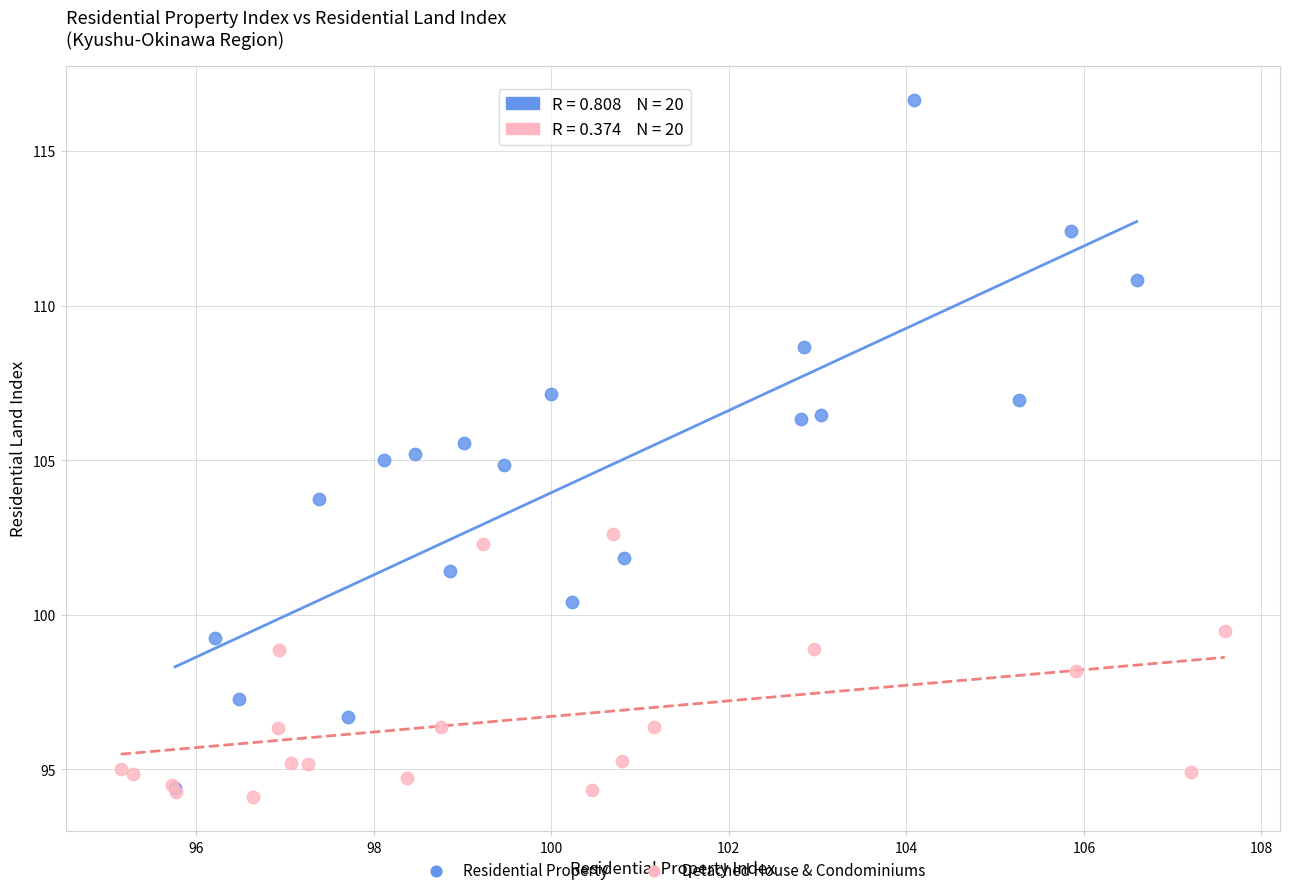

Which series has the widest spread of Y values?

Residential Property